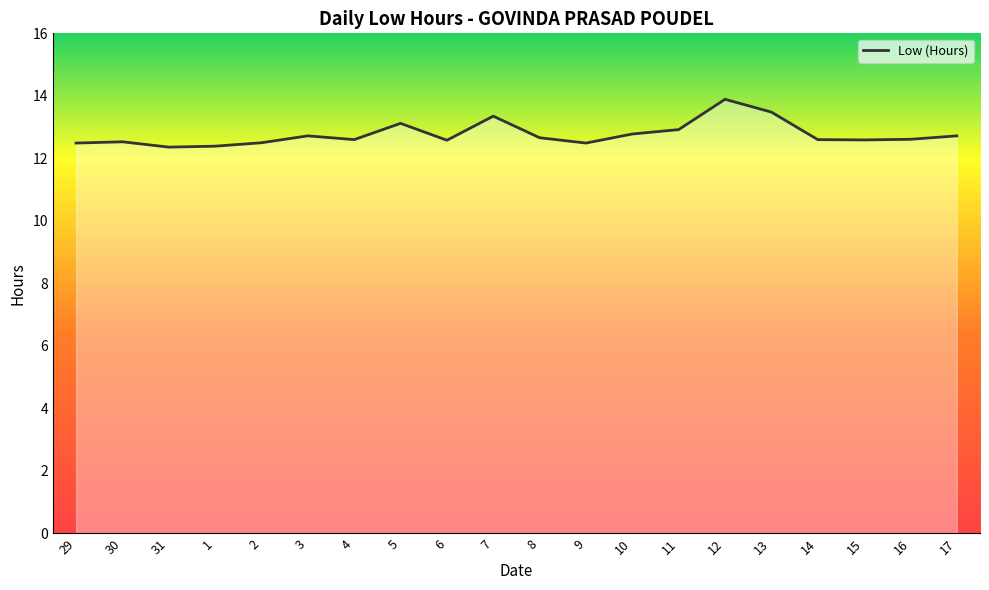

What is the difference between the maximum and minimum values?

1.5